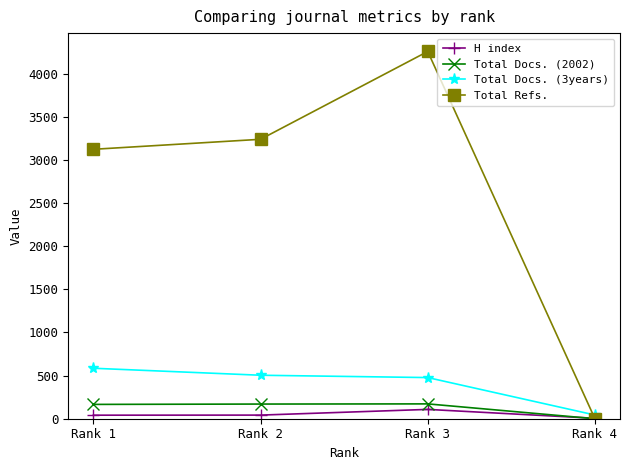

Between which two adjacent categories do H index and Total Docs. (2002) first intersect?

Rank 3 and Rank 4